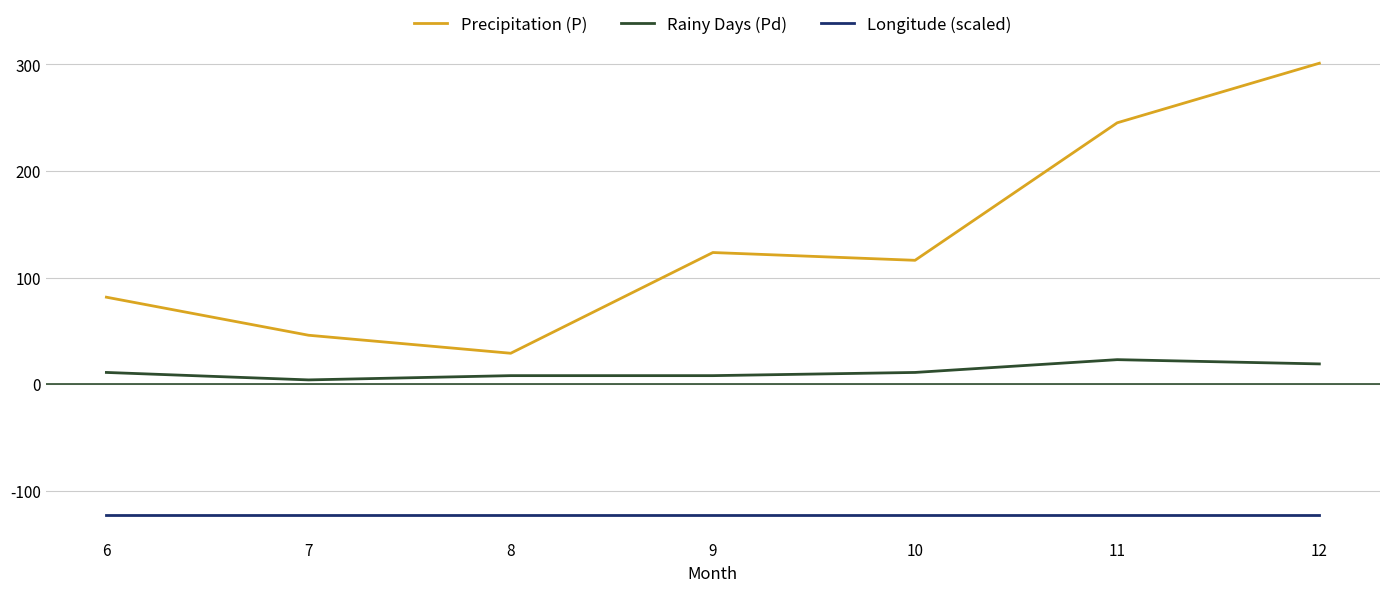

What is the greatest value displayed?

301.1